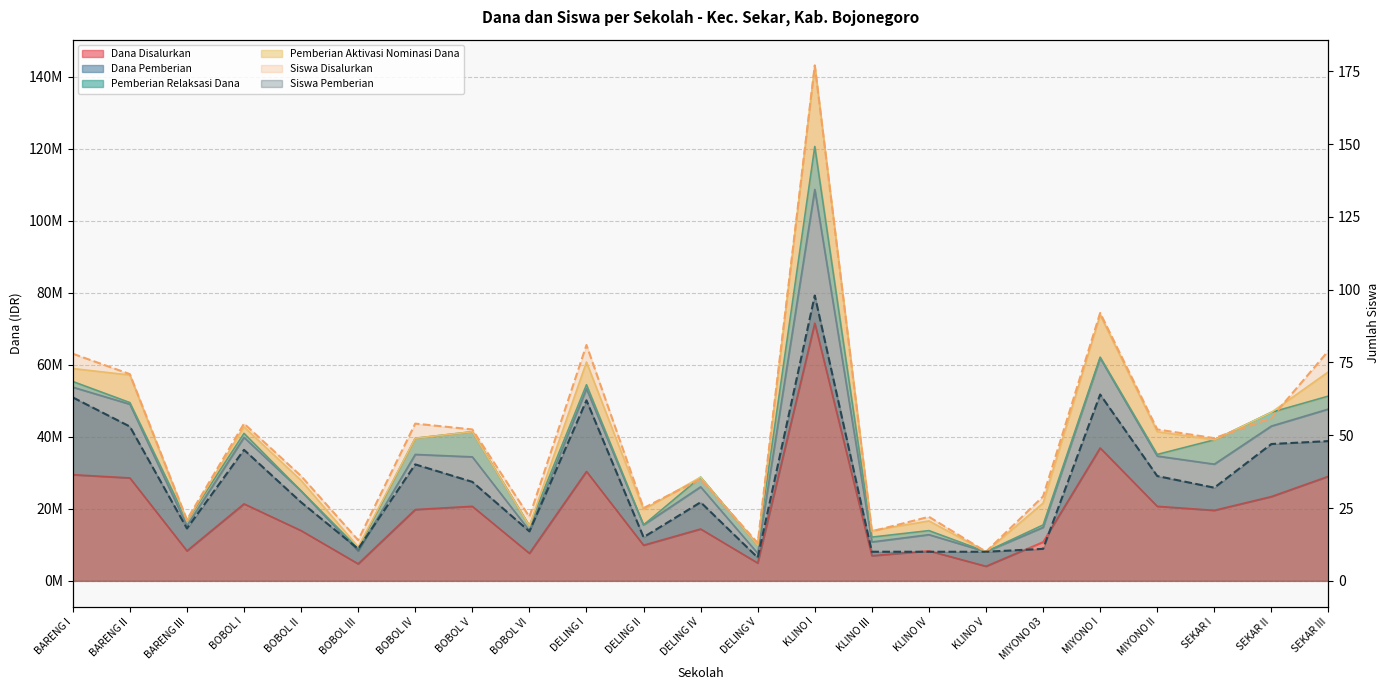

Reading left to right, extract all data points from this chart.

Siswa Disalurkan (line): BARENG I=78	BARENG II=71	BARENG III=21	BOBOL I=54	BOBOL II=36	BOBOL III=14	BOBOL IV=54	BOBOL V=52	BOBOL VI=22	DELING I=81	DELING II=25	DELING IV=35	DELING V=13	KLINO I=177	KLINO III=17	KLINO IV=22	KLINO V=10	MIYONO 03=29	MIYONO I=92	MIYONO II=52	SEKAR I=49	SEKAR II=56	SEKAR III=79
Siswa Pemberian (line): BARENG I=63	BARENG II=53	BARENG III=18	BOBOL I=45	BOBOL II=27	BOBOL III=11	BOBOL IV=40	BOBOL V=34	BOBOL VI=17	DELING I=62	DELING II=15	DELING IV=27	DELING V=8	KLINO I=98	KLINO III=10	KLINO IV=10	KLINO V=10	MIYONO 03=11	MIYONO I=64	MIYONO II=36	SEKAR I=32	SEKAR II=47	SEKAR III=48